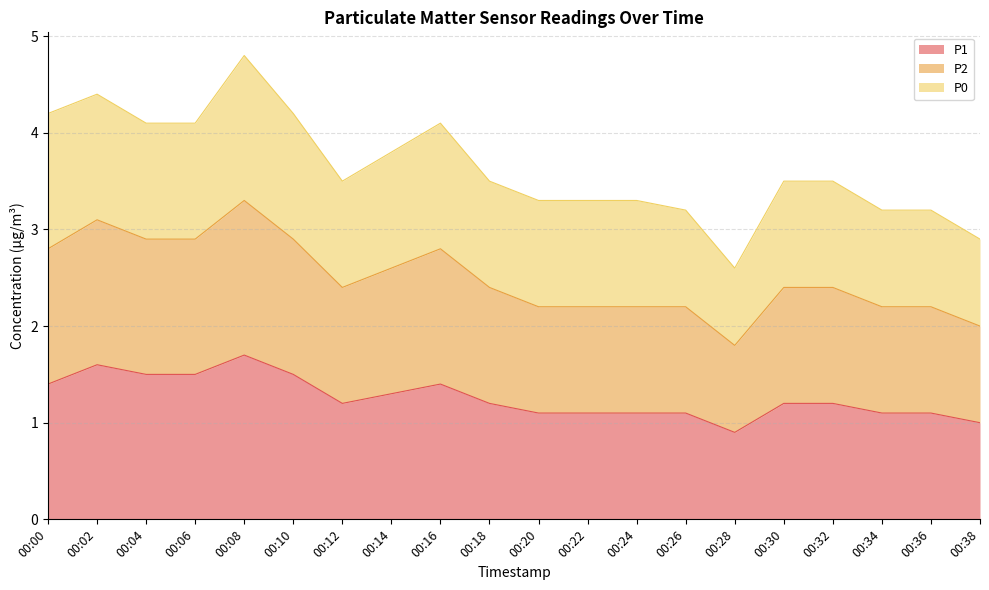

Which label corresponds to the smallest value in the chart?

00:28